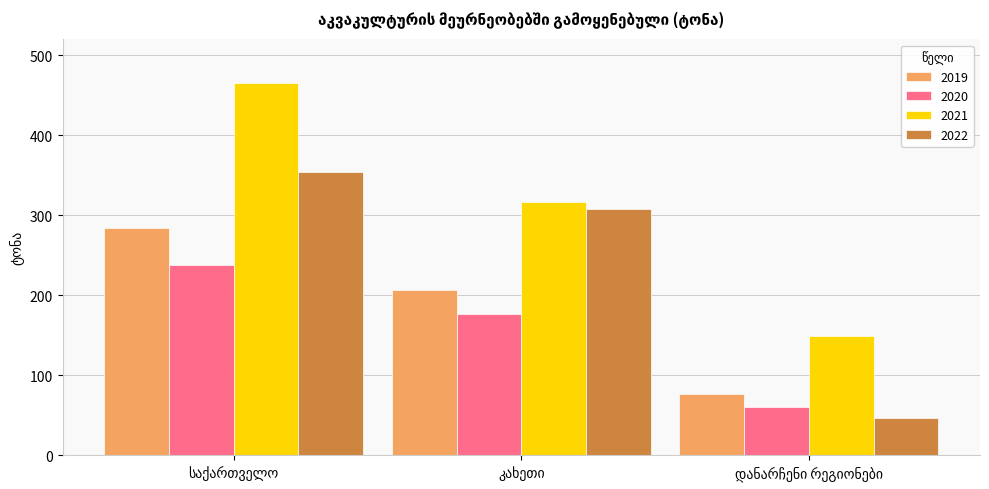

What is the lowest value of the 2020 series?

60.4